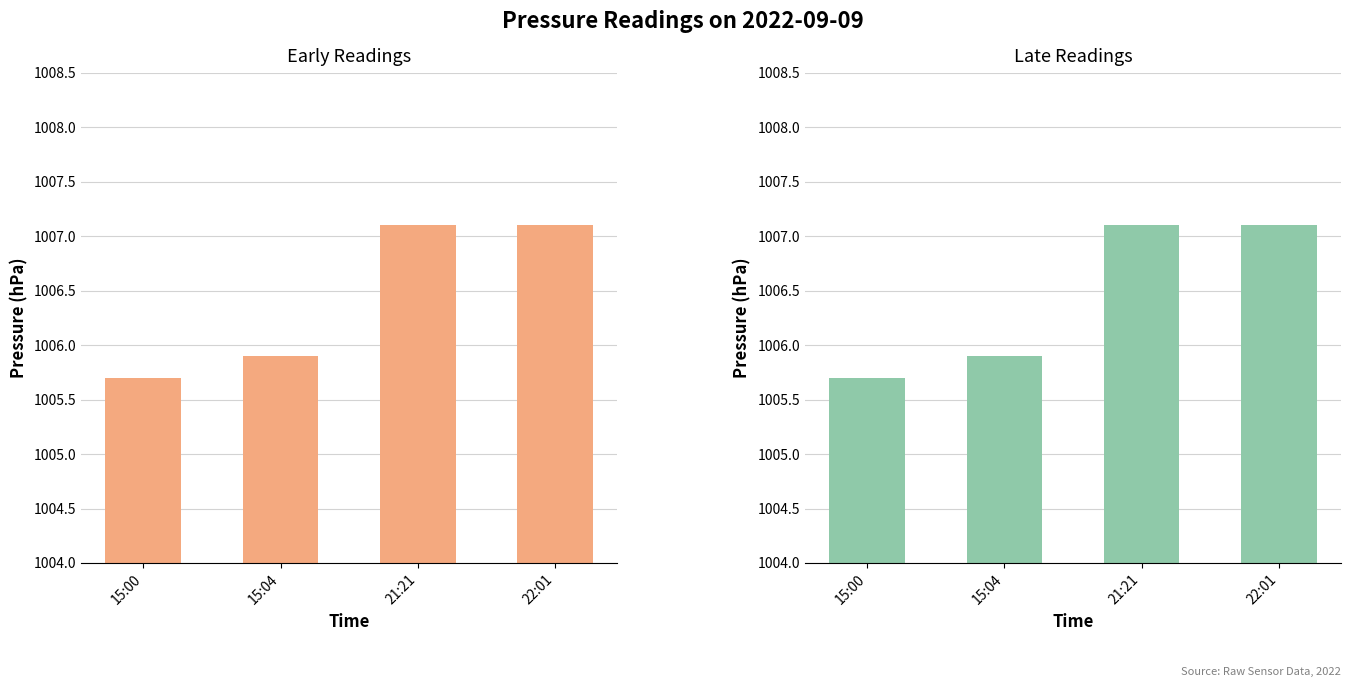

True or false: the data shows 1005.7 at 15:00.

True